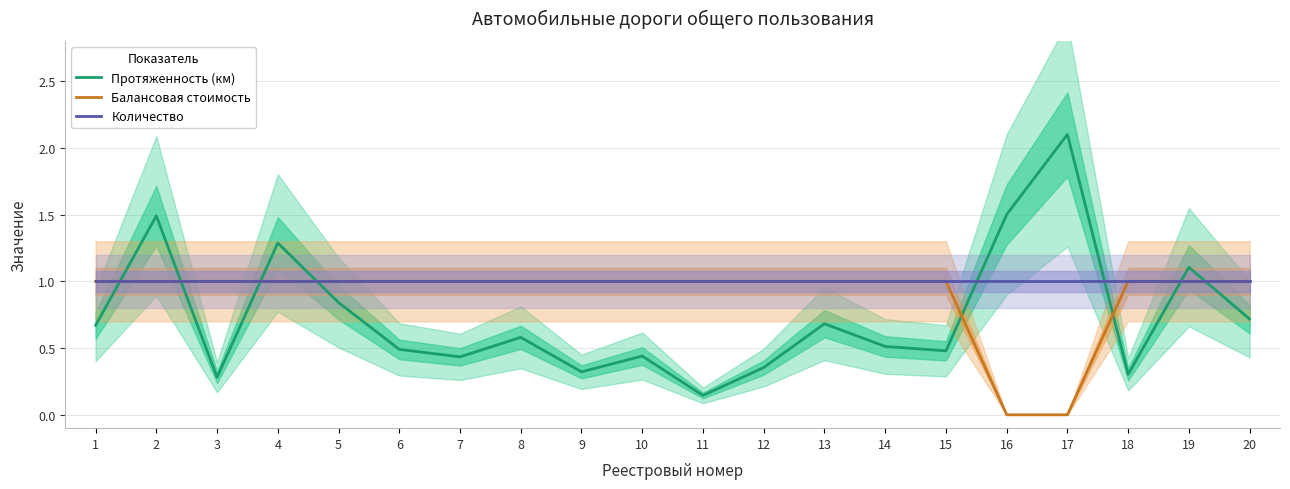

What is the value of the Протяженность (км) point at the 10th from the left?

0.4